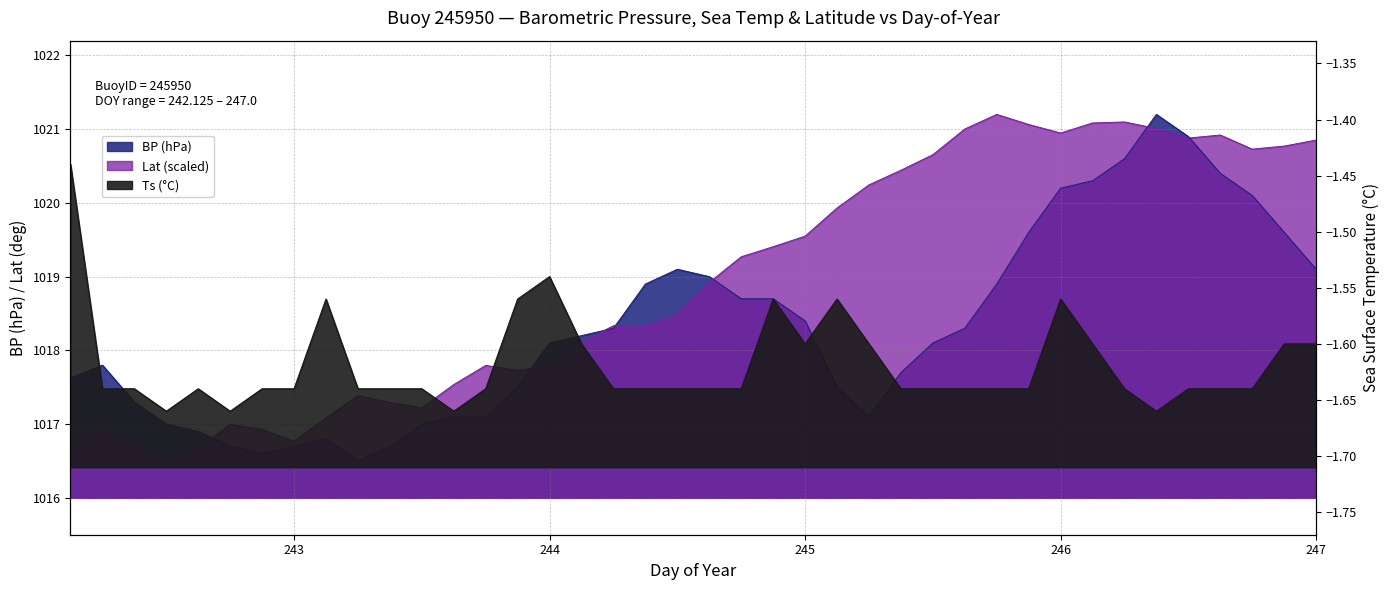

Reading right to left, what are all the values shown in this chart?

BP: 247.0=1019.1	246.875=1019.6	246.75=1020.1	246.625=1020.4	246.5=1020.9	246.375=1021.2	246.25=1020.6	246.125=1020.3	246.0=1020.2	245.875=1019.6	245.75=1018.9	245.625=1018.3	245.5=1018.1	245.375=1017.7	245.25=1017.1	245.125=1017.5	245.0=1018.4	244.875=1018.7	244.75=1018.7	244.625=1019.0	244.5=1019.1	244.375=1018.9	244.25=1018.3	244.125=1018.2	244.0=1018.1	243.875=1017.5	243.75=1017.1	243.625=1017.1	243.5=1017.0	243.375=1016.7	243.25=1016.5	243.125=1016.8	243.0=1016.7	242.875=1016.6	242.75=1016.7	242.625=1016.9	242.5=1017.0	242.375=1017.3	242.25=1017.8	242.125=1017.6
Ts: 247.0=-1.6	246.875=-1.6	246.75=-1.6	246.625=-1.6	246.5=-1.6	246.375=-1.7	246.25=-1.6	246.125=-1.6	246.0=-1.6	245.875=-1.6	245.75=-1.6	245.625=-1.6	245.5=-1.6	245.375=-1.6	245.25=-1.6	245.125=-1.6	245.0=-1.6	244.875=-1.6	244.75=-1.6	244.625=-1.6	244.5=-1.6	244.375=-1.6	244.25=-1.6	244.125=-1.6	244.0=-1.5	243.875=-1.6	243.75=-1.6	243.625=-1.7	243.5=-1.6	243.375=-1.6	243.25=-1.6	243.125=-1.6	243.0=-1.6	242.875=-1.6	242.75=-1.7	242.625=-1.6	242.5=-1.7	242.375=-1.6	242.25=-1.6	242.125=-1.4
Lat: 247.0=1020.9	246.875=1020.8	246.75=1020.7	246.625=1020.9	246.5=1020.9	246.375=1021.0	246.25=1021.1	246.125=1021.1	246.0=1020.9	245.875=1021.1	245.75=1021.2	245.625=1021.0	245.5=1020.7	245.375=1020.4	245.25=1020.2	245.125=1019.9	245.0=1019.5	244.875=1019.4	244.75=1019.3	244.625=1018.9	244.5=1018.5	244.375=1018.3	244.25=1018.3	244.125=1018.1	244.0=1017.8	243.875=1017.7	243.75=1017.8	243.625=1017.5	243.5=1017.2	243.375=1017.3	243.25=1017.4	243.125=1017.1	243.0=1016.8	242.875=1016.9	242.75=1017.0	242.625=1016.7	242.5=1016.5	242.375=1016.8	242.25=1016.9	242.125=1016.8